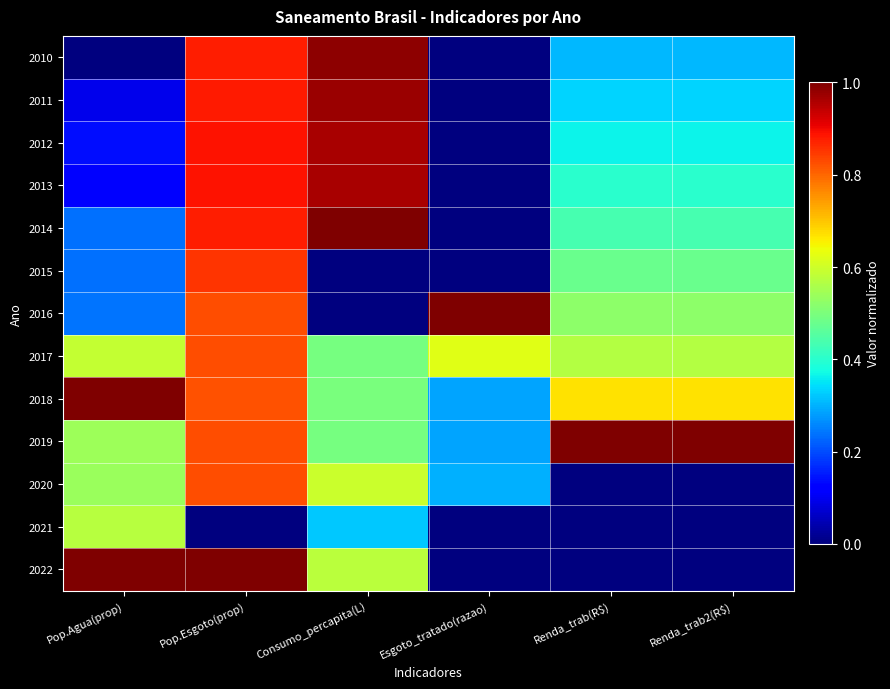

Count the number of data series in this chart.

13